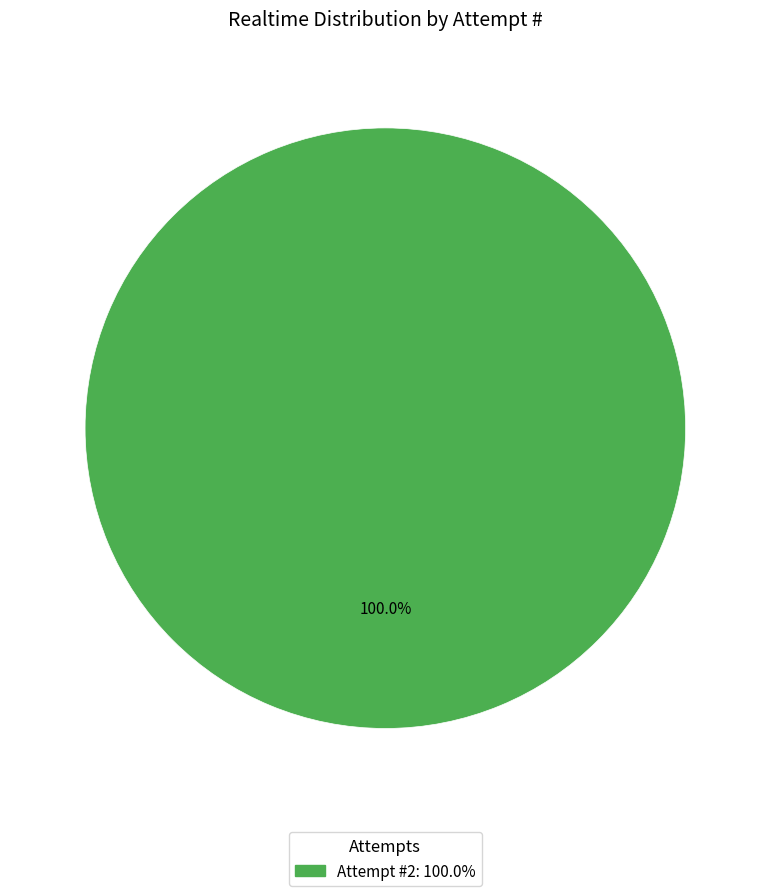

Does any single category account for the majority?

Yes